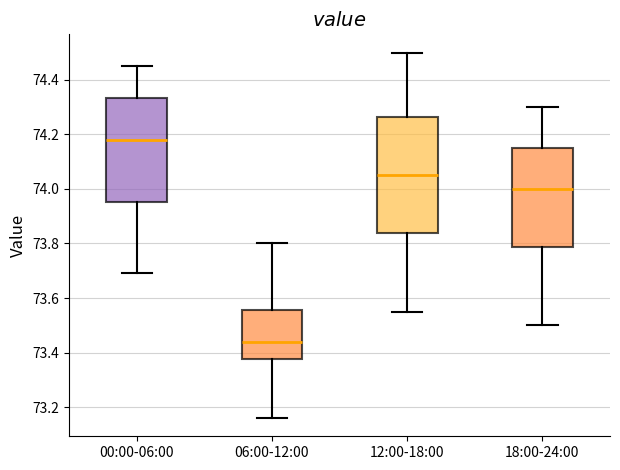

Where does the median line of the box for 12:00-18:00 sit on the y-axis? The values are not printed on the chart, so give them approximately, as read against the axis.

74.06